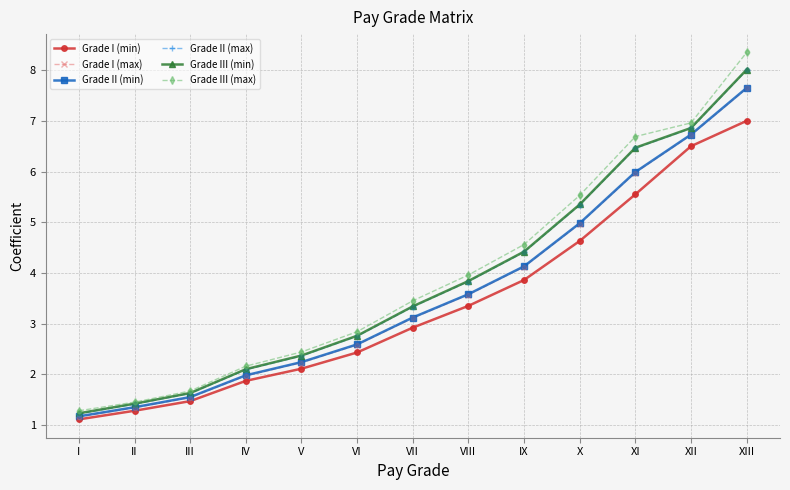

At which category is the sum across all series the highest?

XIII